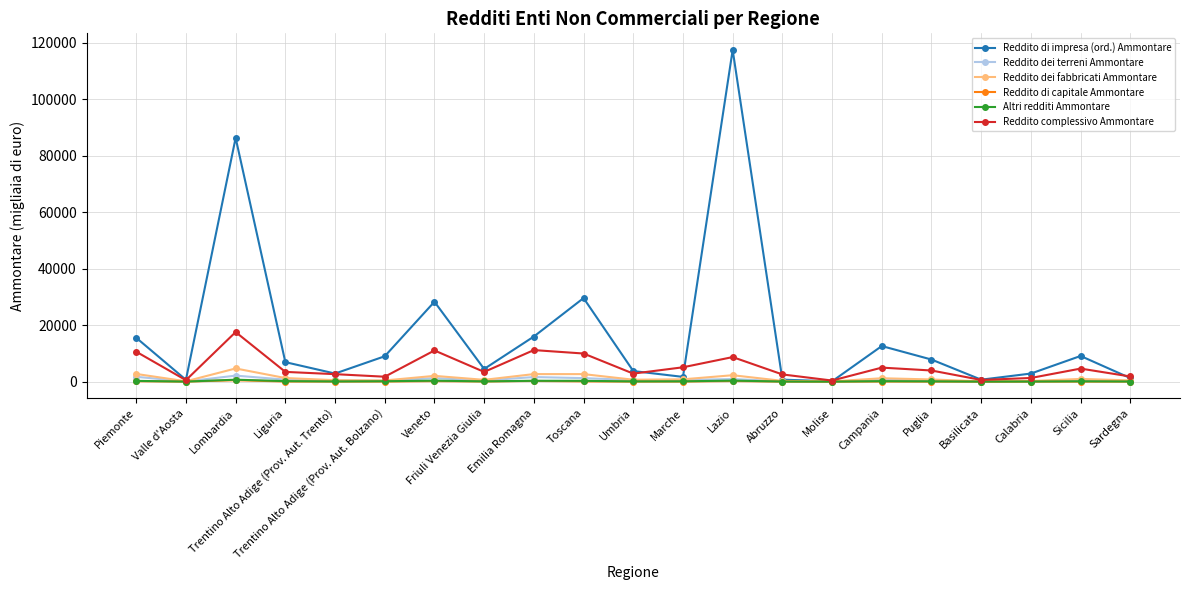

True or false: Reddito di impresa (ord.) Ammontare has a value of 43148 at Veneto.

False